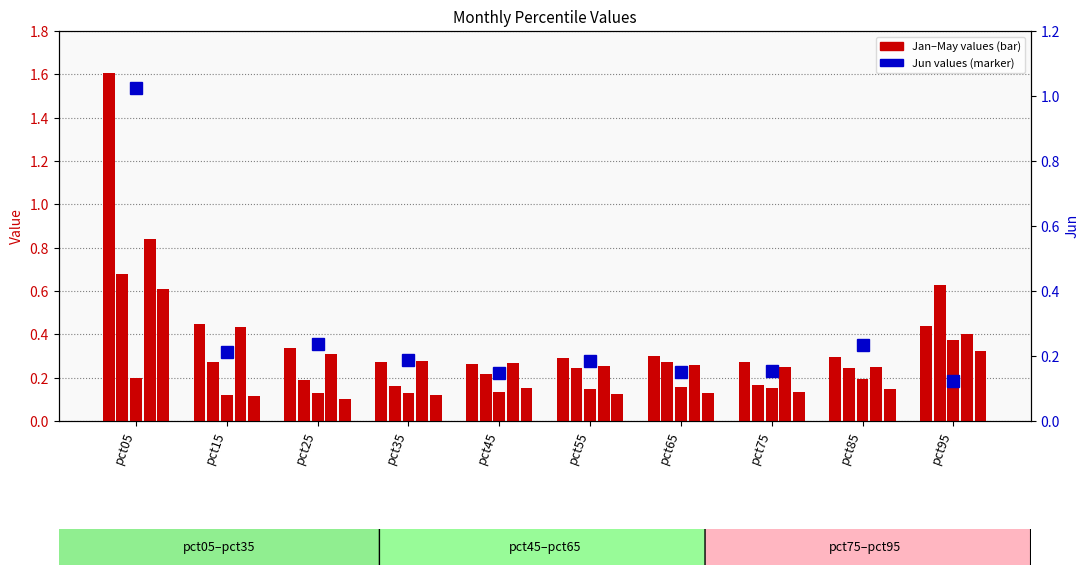

At which label is Jan closest to 0?

pct45